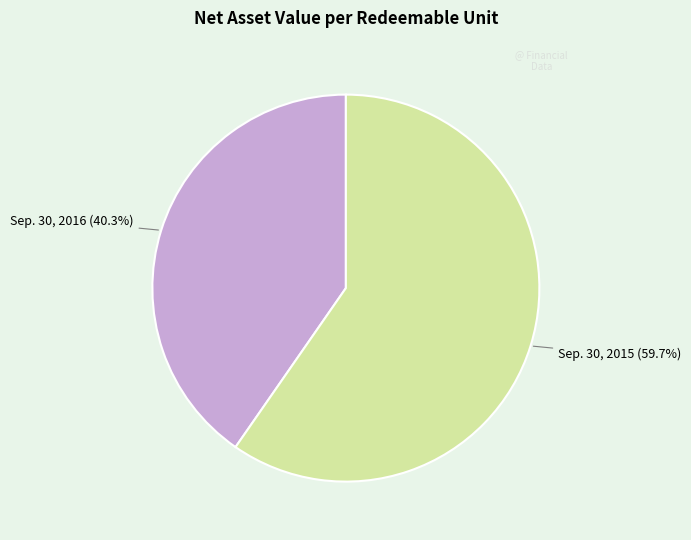

Count the number of slices in the pie.

2